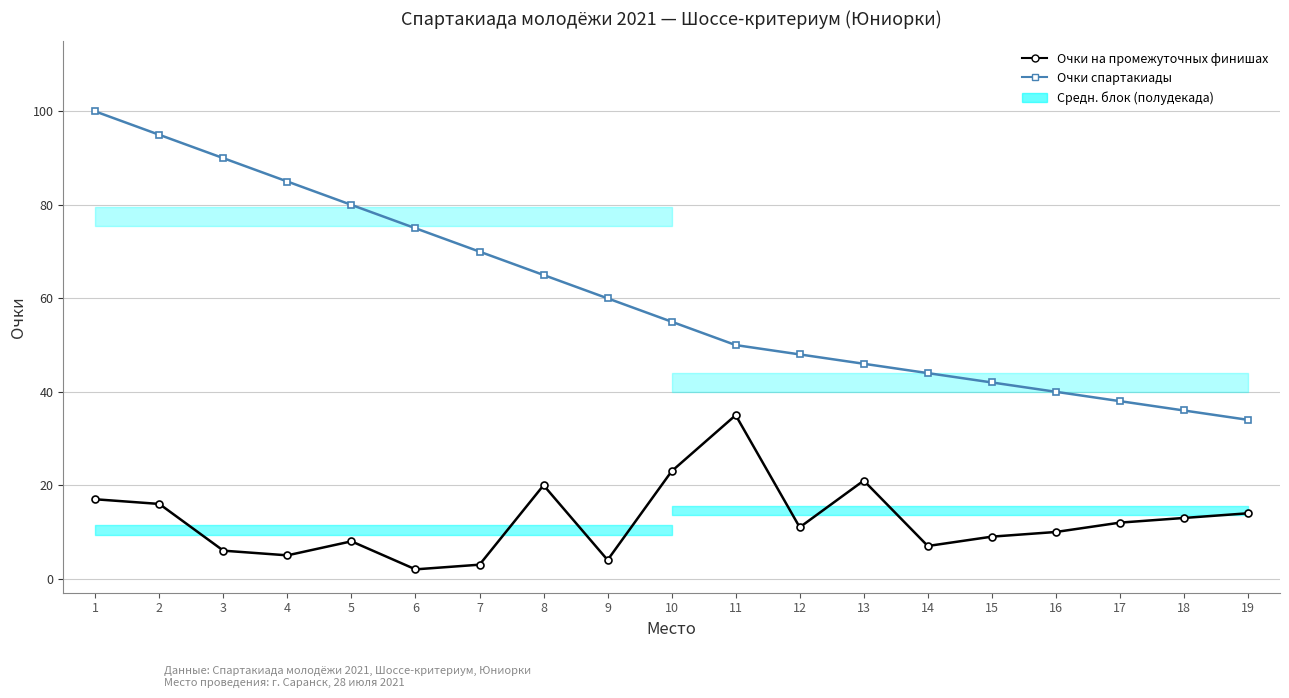

At which label does Очки на промежуточных финишах first exceed 11?

1